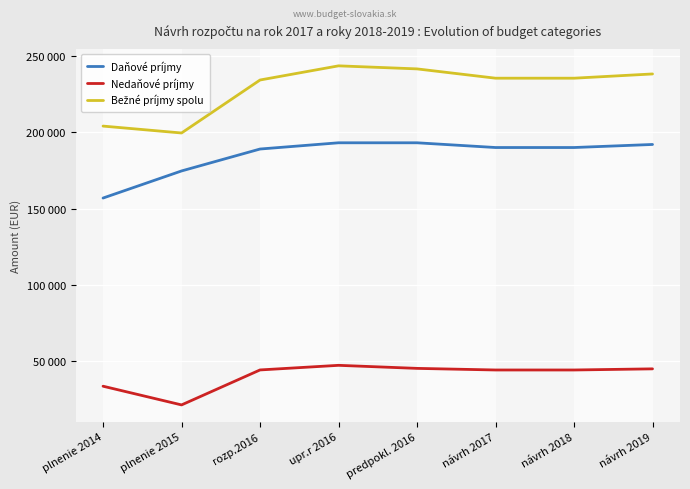

What is the value of the Nedaňové príjmy point at the 6th from the left?

44259.0